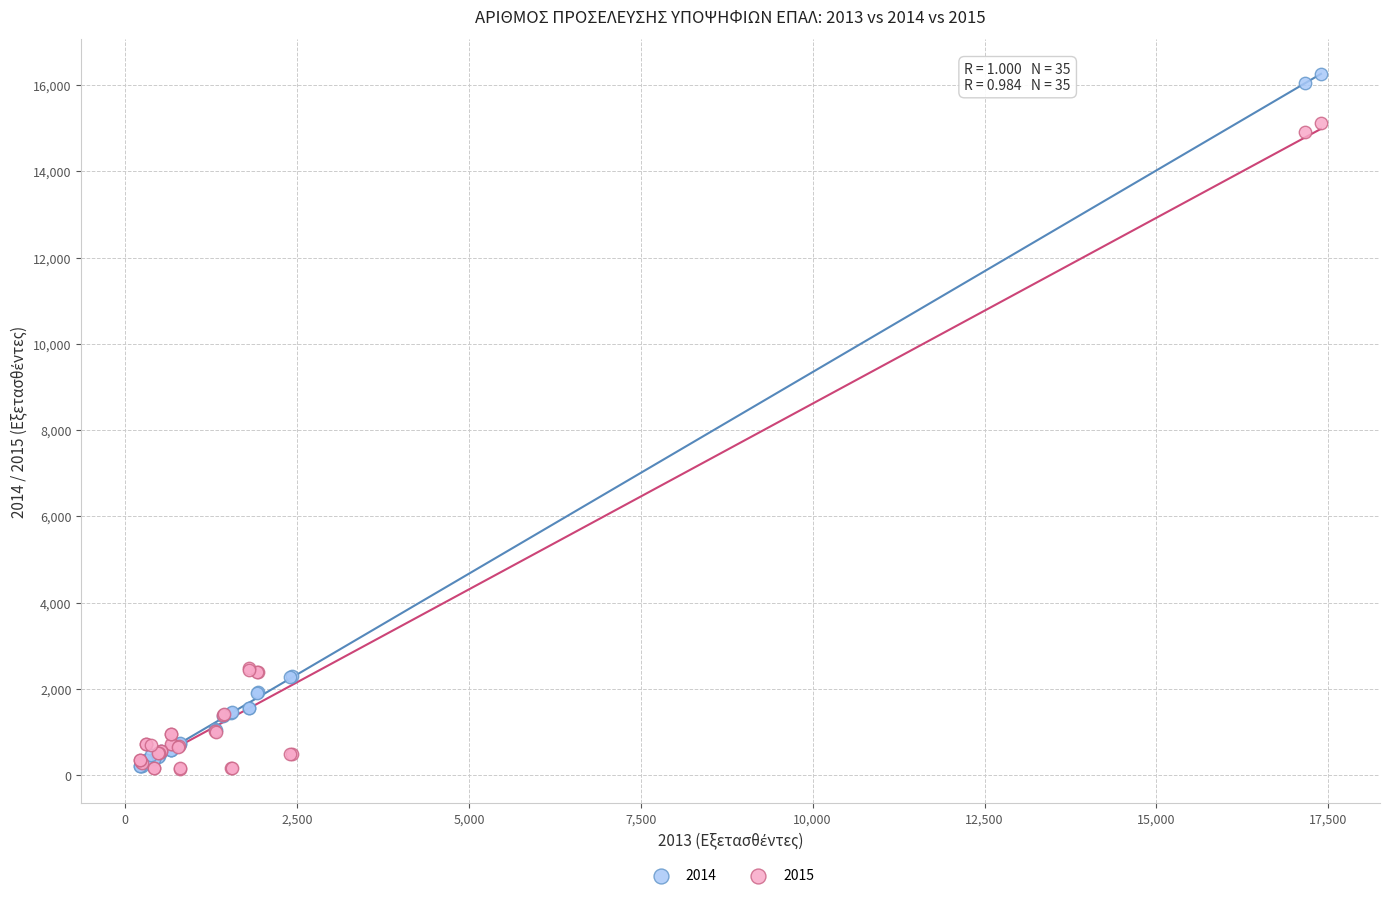

What are all the series names shown in the legend?

2014, 2015